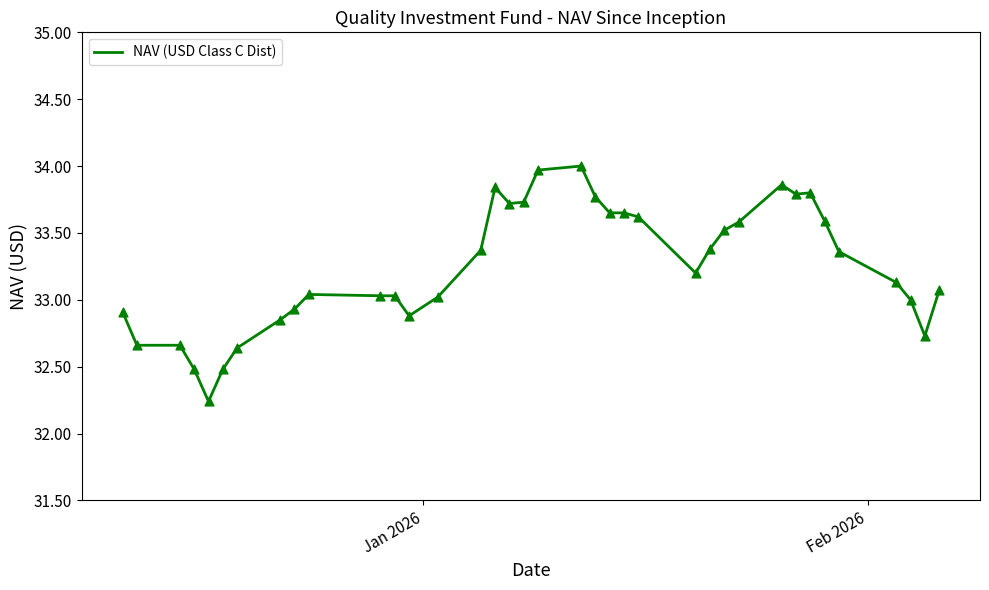

What is the maximum value shown in the chart?

34.0